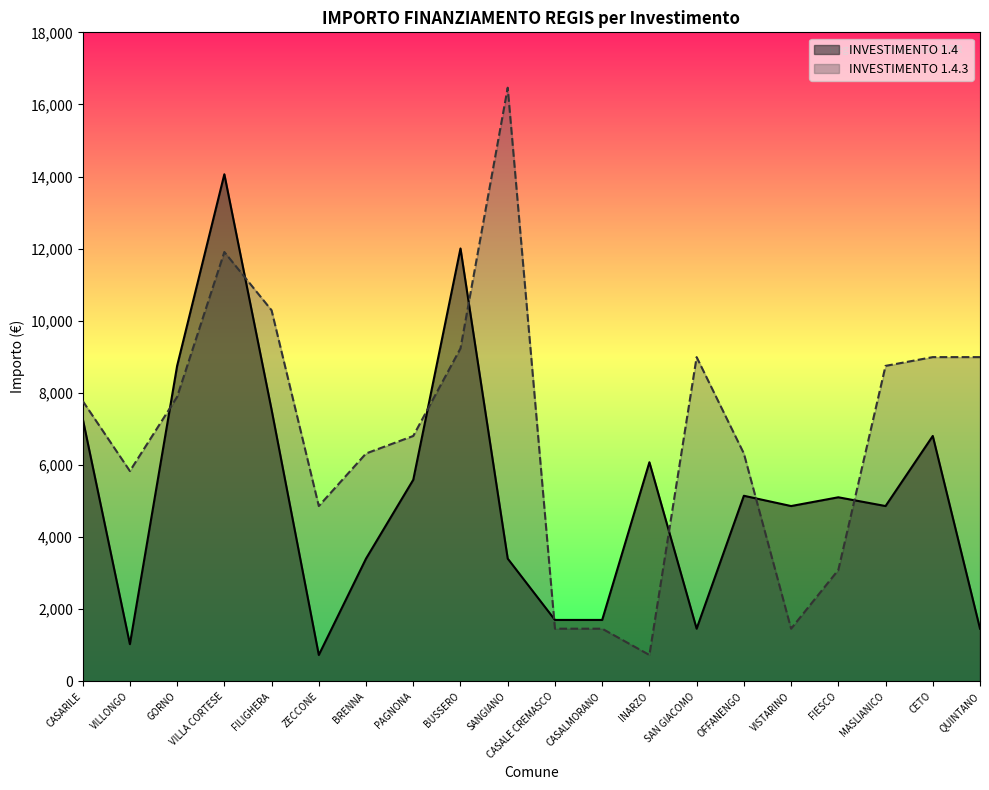

At which label does INVESTIMENTO 1.4.3 reach its peak?

SANGIANO